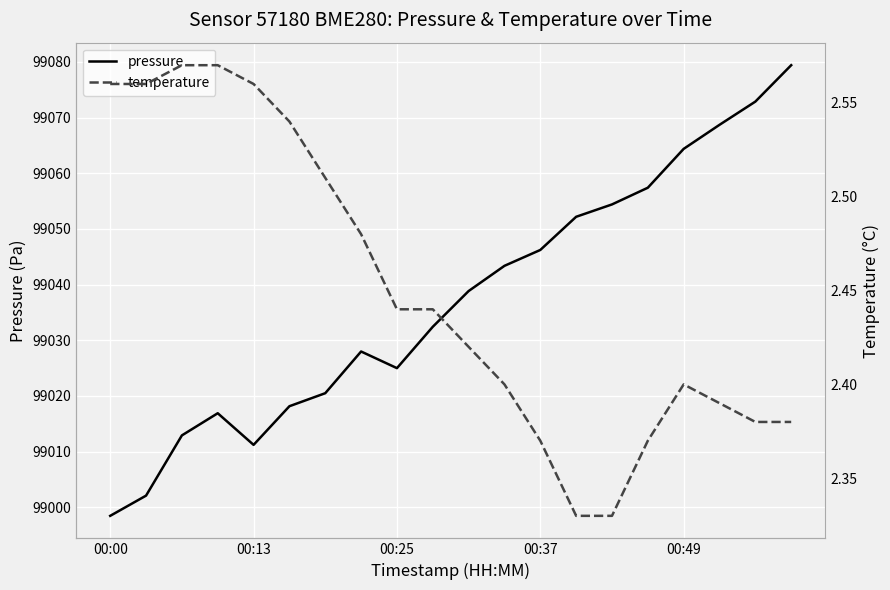

True or false: temperature and pressure cross at least once.

False